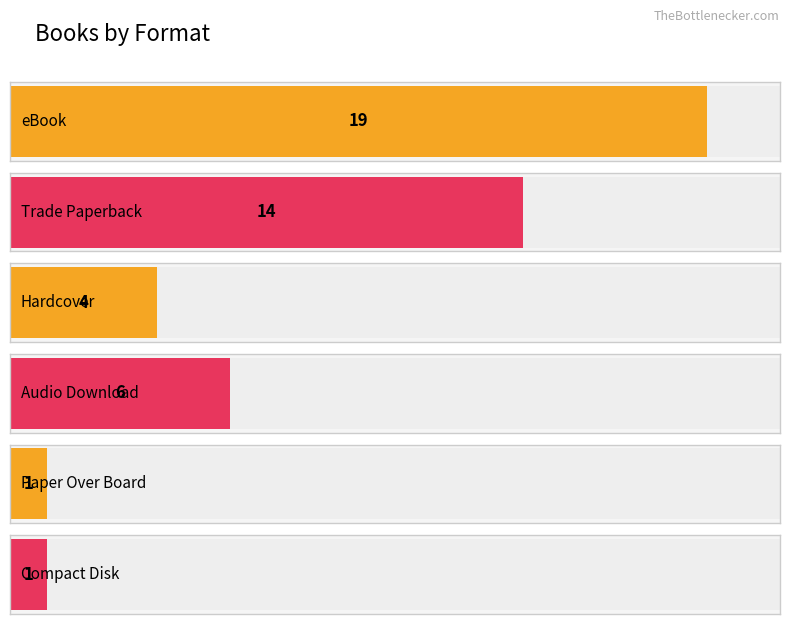

What is the average value?

7